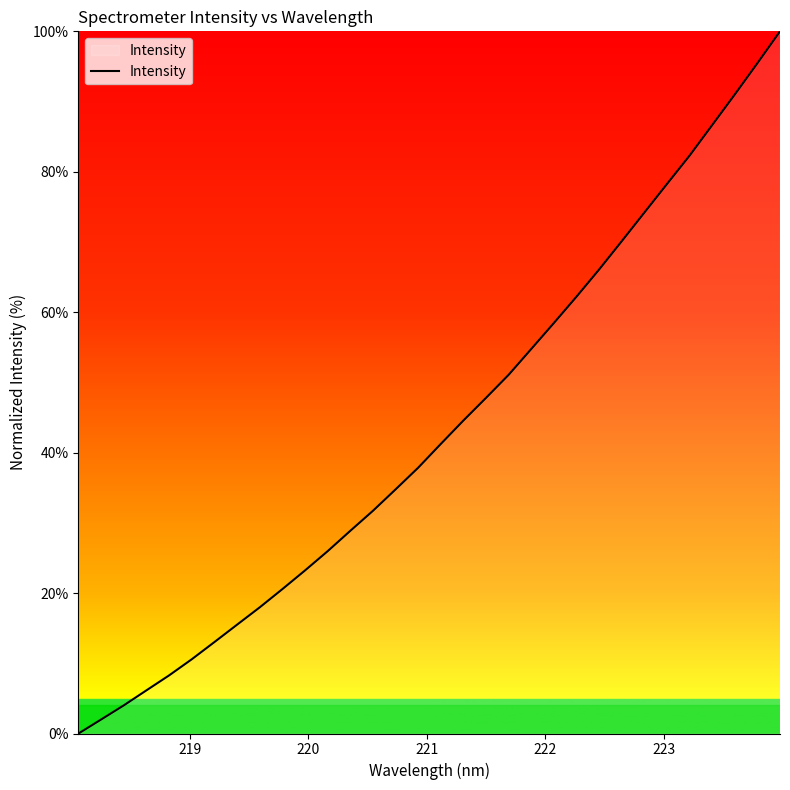

What is the difference between the maximum and minimum values?

100.0